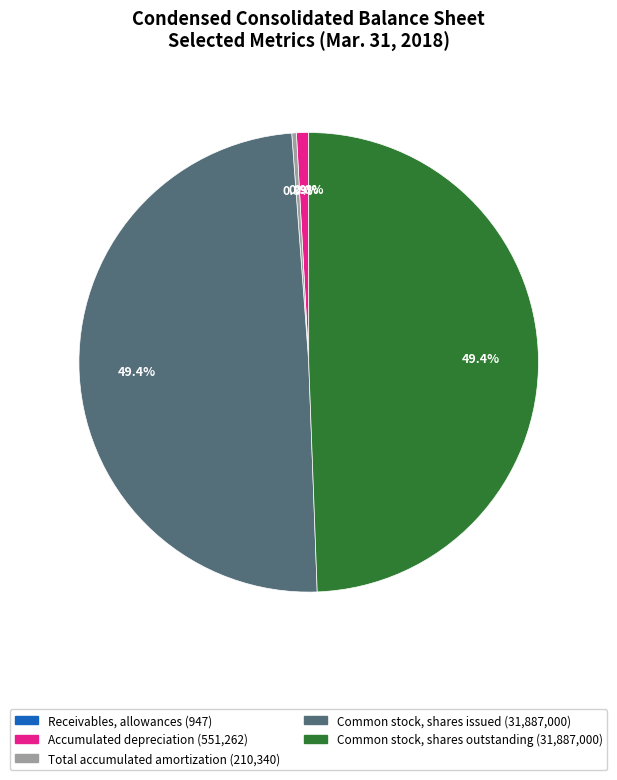

Does Accumulated depreciation account for over 50% of the chart?

No